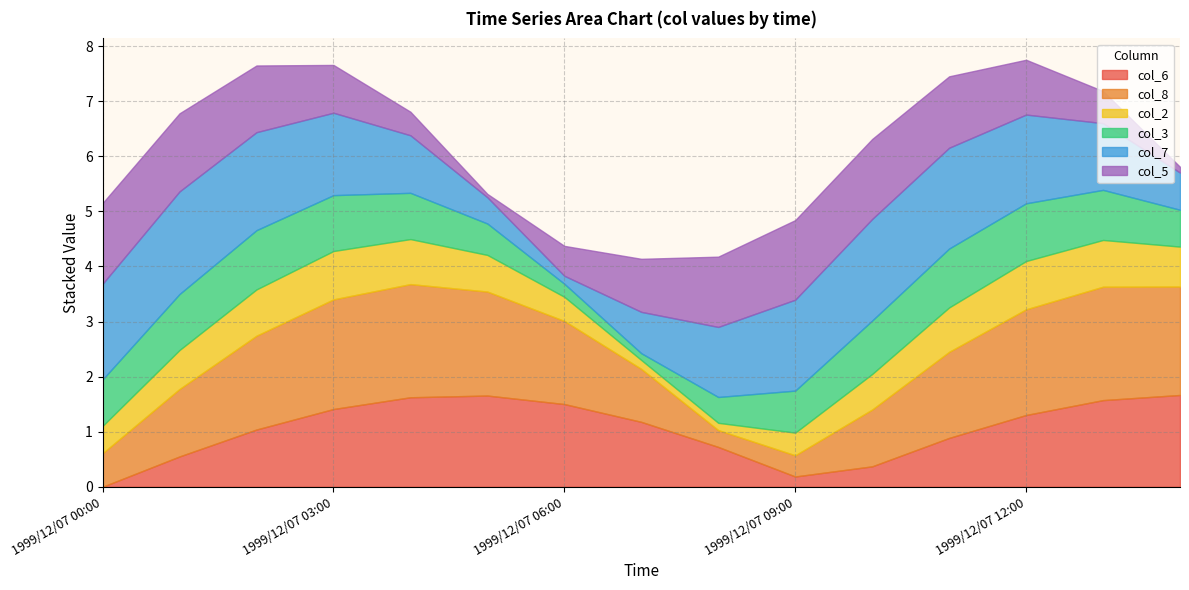

What is the highest value of the col_6 series?

1.7